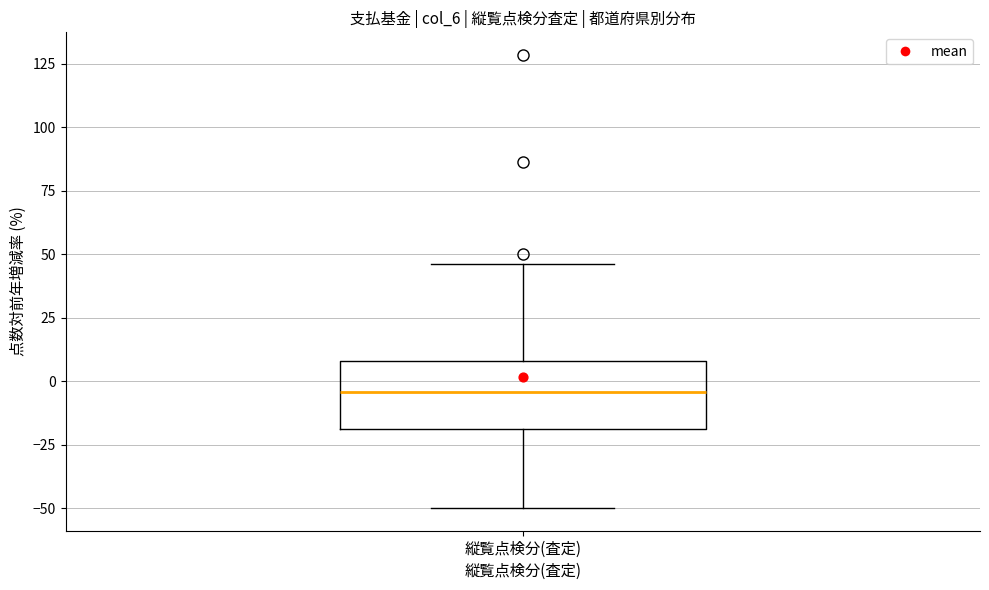

Read this box plot against the y-axis: the position of the median line, the range covered by the box, and the ends of both whiskers. The values are not printed on the chart, so give them approximately, as read against the axis.

median -5, box -20 to 10, whiskers -50 to 45